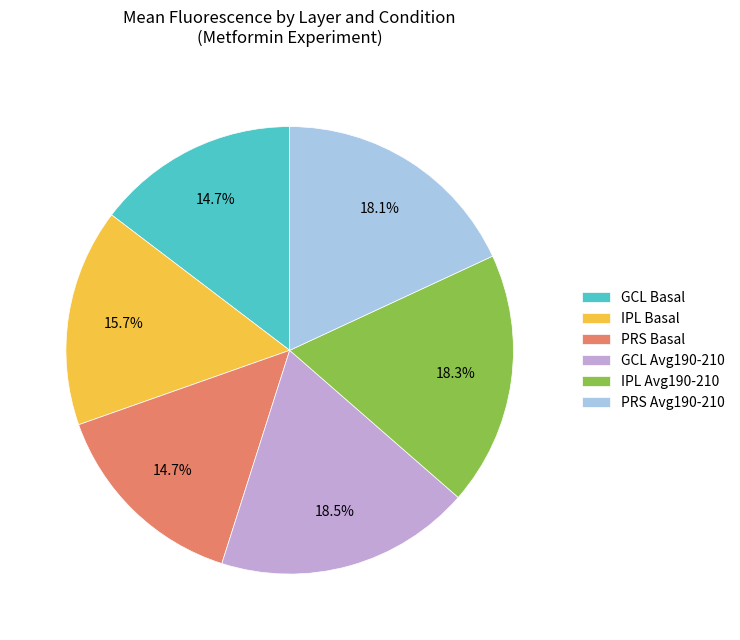

Is there any slice that represents more than half of the pie?

No